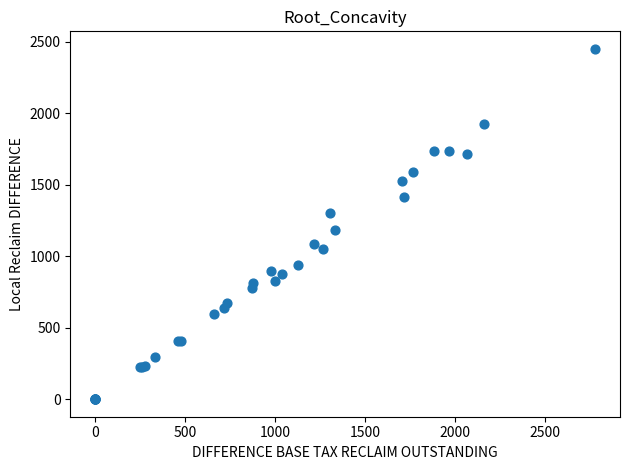

What Y value in the scatter plot is closest to 1225?

1185.6